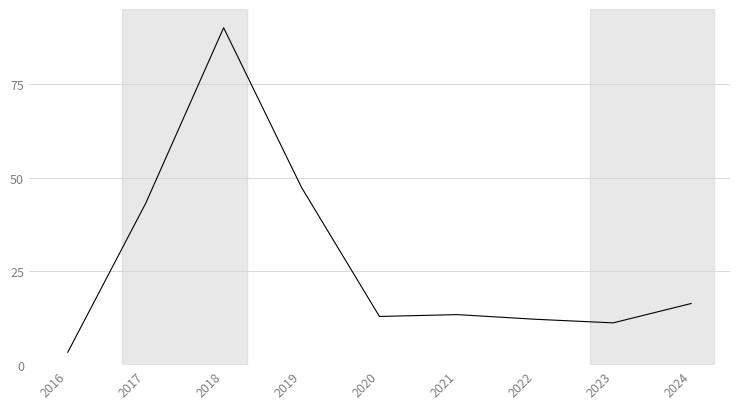

Reading left to right, extract all data points from this chart.

3.5	43.2	90.0	47.4	13.0	13.5	12.2	11.3	16.4